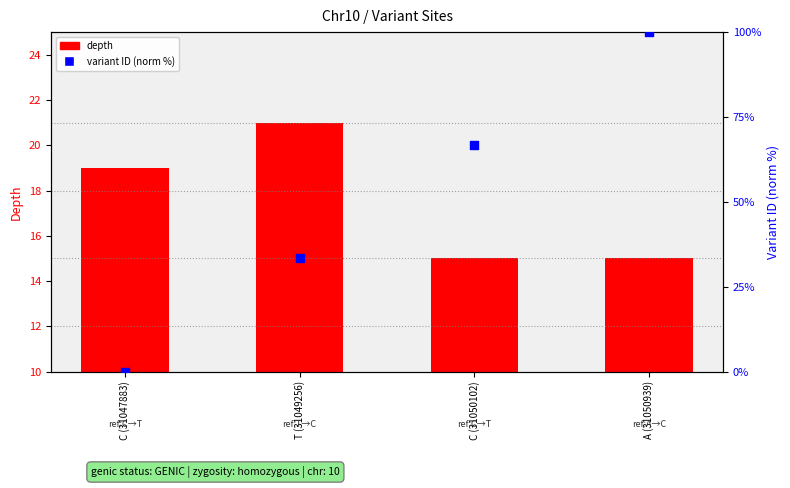

What are all the series names shown in the legend?

depth, variant ID (norm %)